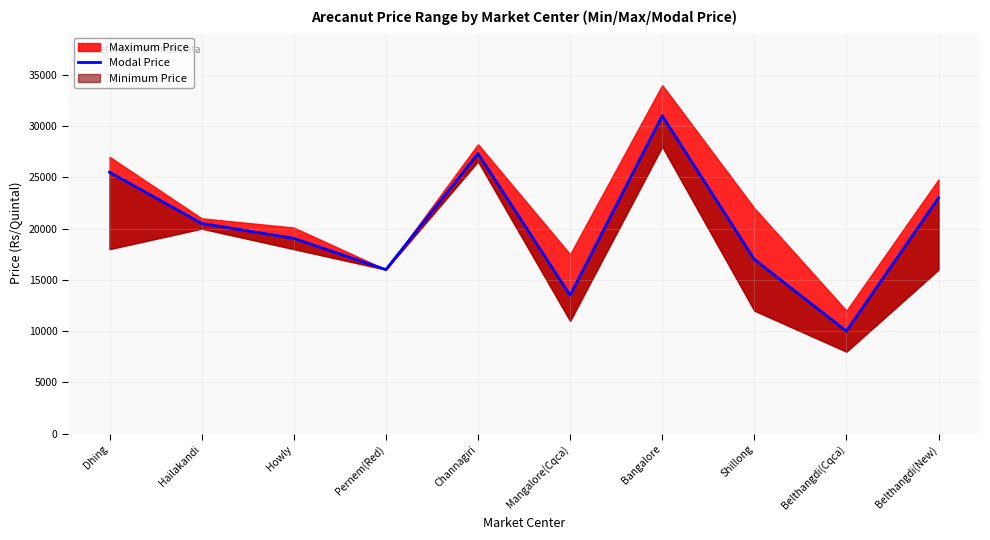

Reading left to right, what are all the values shown in this chart?

Dhing=25500	Hailakandi=20500	Howly=19050	Pernem(Red)=16000	Channagiri=27319	Mangalore(Cqca)=13500	Bangalore=31000	Shillong=17000	Belthangdi(Cqca)=10000	Belthangdi(New)=23000